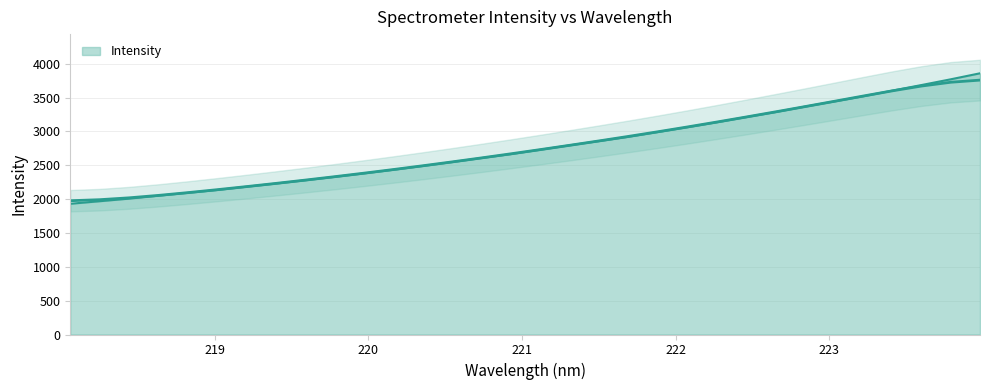

List the labels in order of value, largest first.

223.9802, 223.7895, 223.5987, 223.408, 223.2172, 223.0264, 222.8355, 222.6447, 222.4538, 222.263, 222.0721, 221.8812, 221.6902, 221.4993, 221.3083, 221.1174, 220.9264, 220.7354, 220.5444, 220.3533, 220.1623, 219.9712, 219.7801, 219.589, 219.3979, 219.2067, 219.0156, 218.8244, 218.6332, 218.442, 218.2508, 218.0596